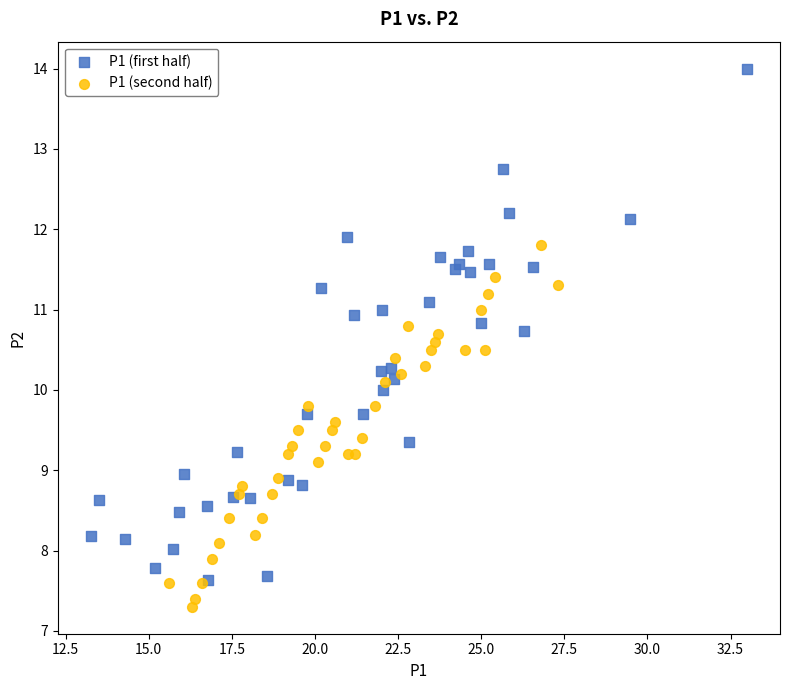

Which series has the widest spread of Y values?

P1 (first half)